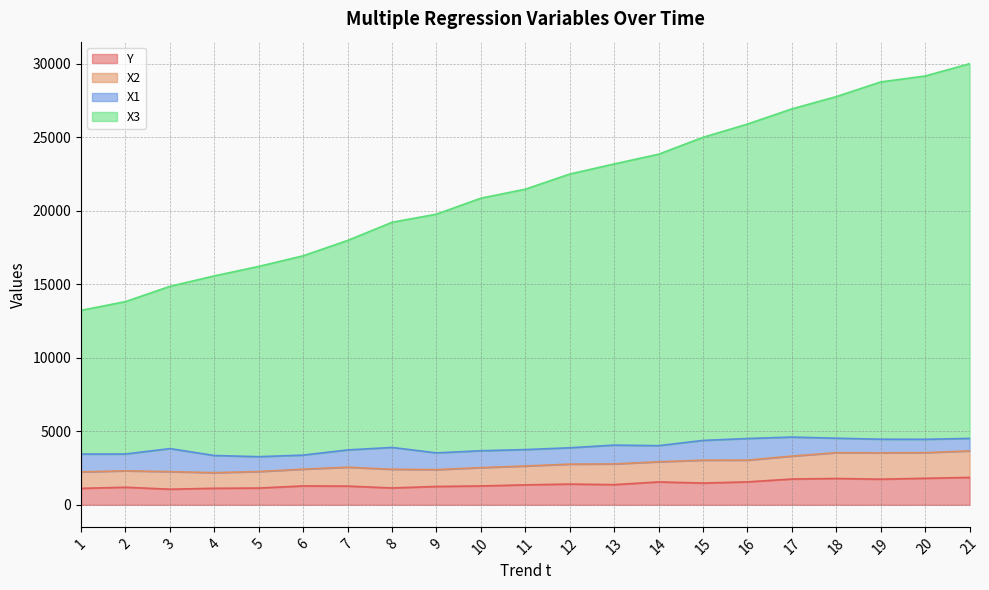

What is the average value of the X3 series?

21566.8